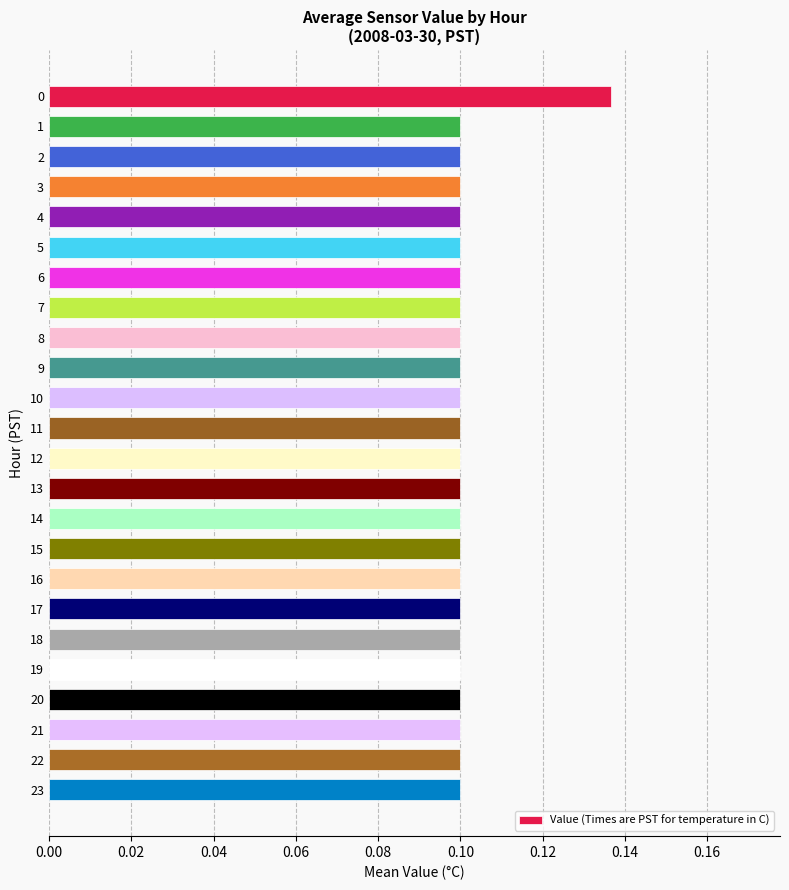

How many values are between 0 and 1?

24